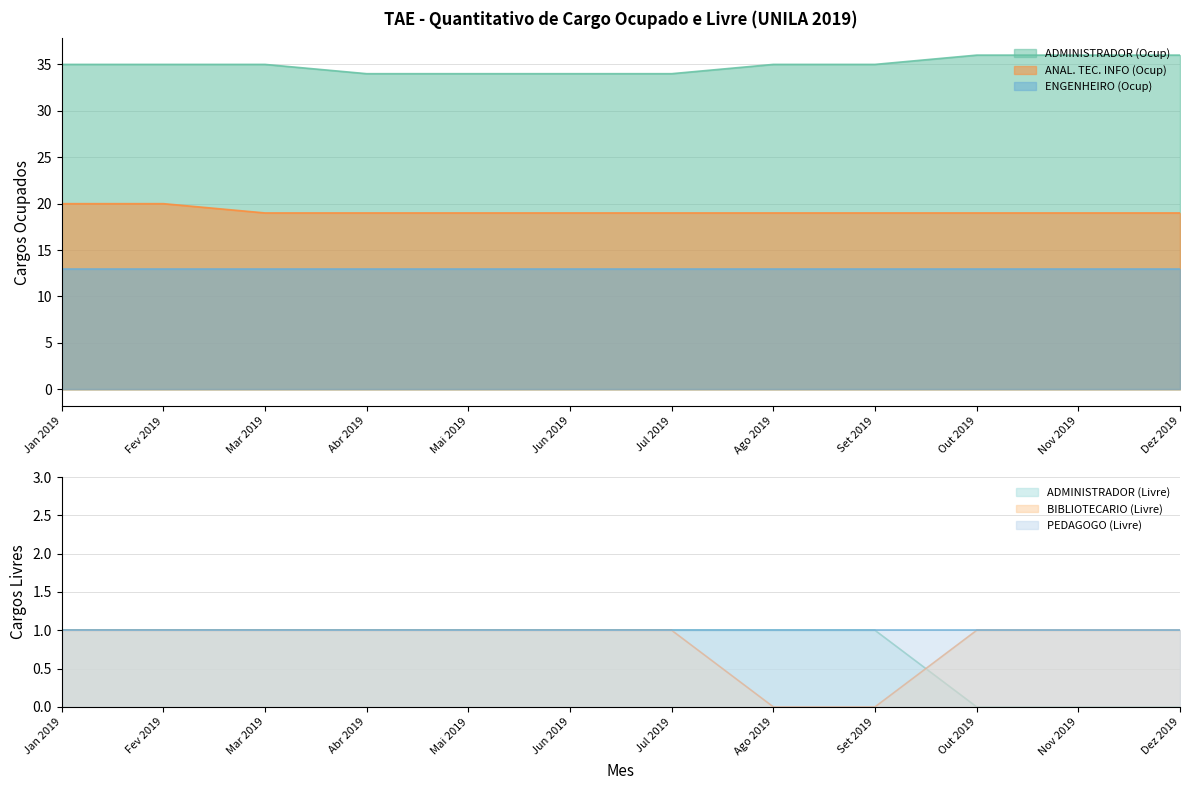

True or false: QTDE CARGO LIVRE (Ago) has more than 2 points higher than both neighbors.

False